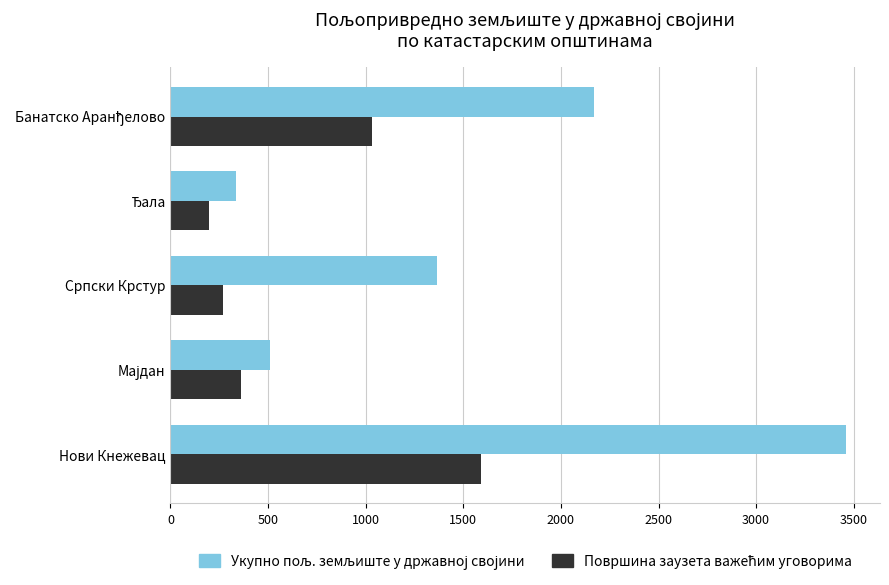

At which category is the sum across all series the highest?

Нови Кнежевац